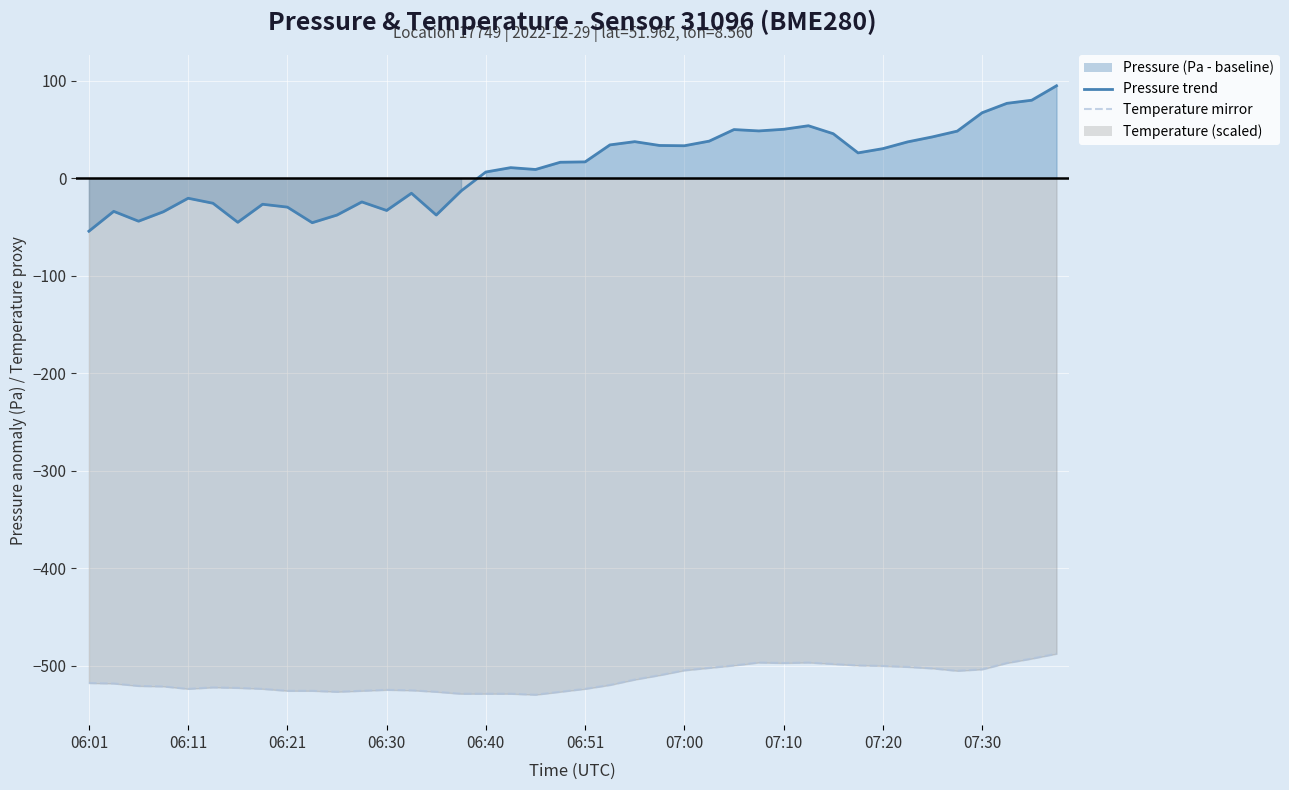

How many data points in pressure are above 16?

21